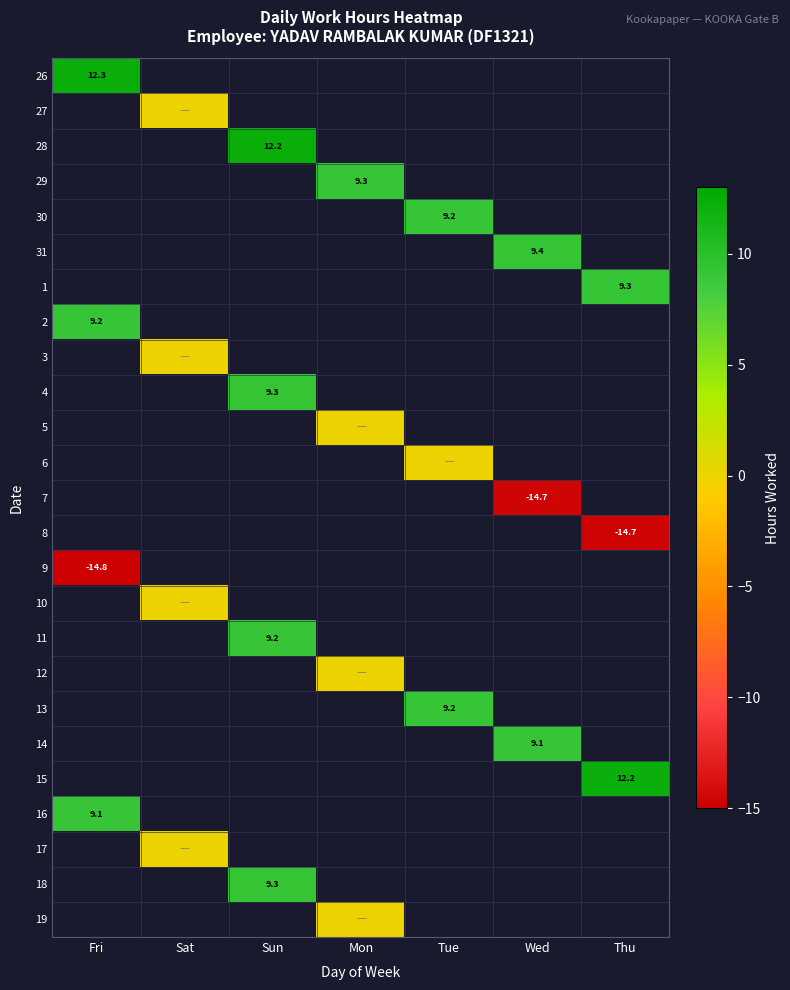

How many values in 15 are above zero?

1